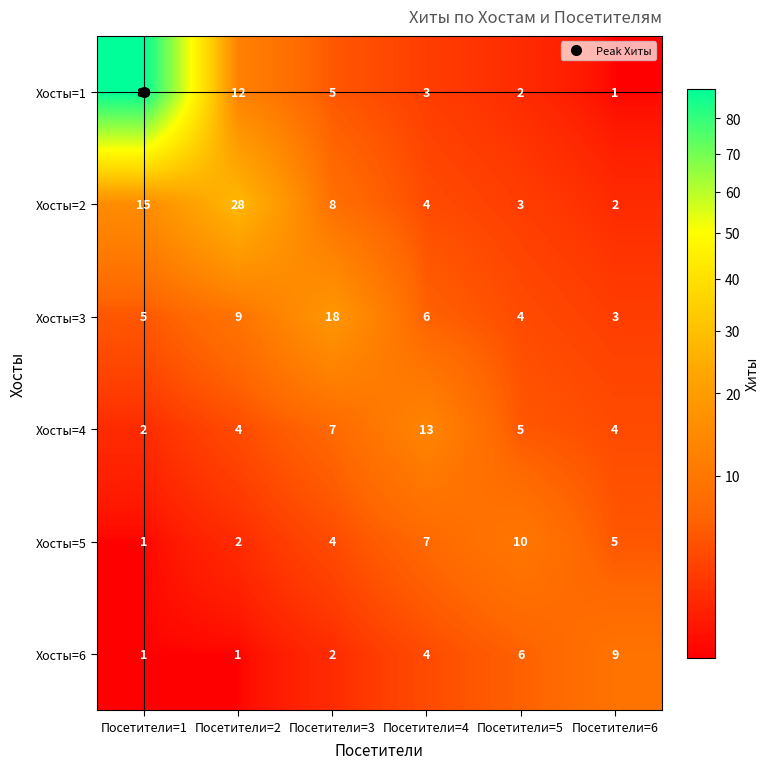

What is the difference between the maximum and second lowest values in the Хосты=1 series?

87